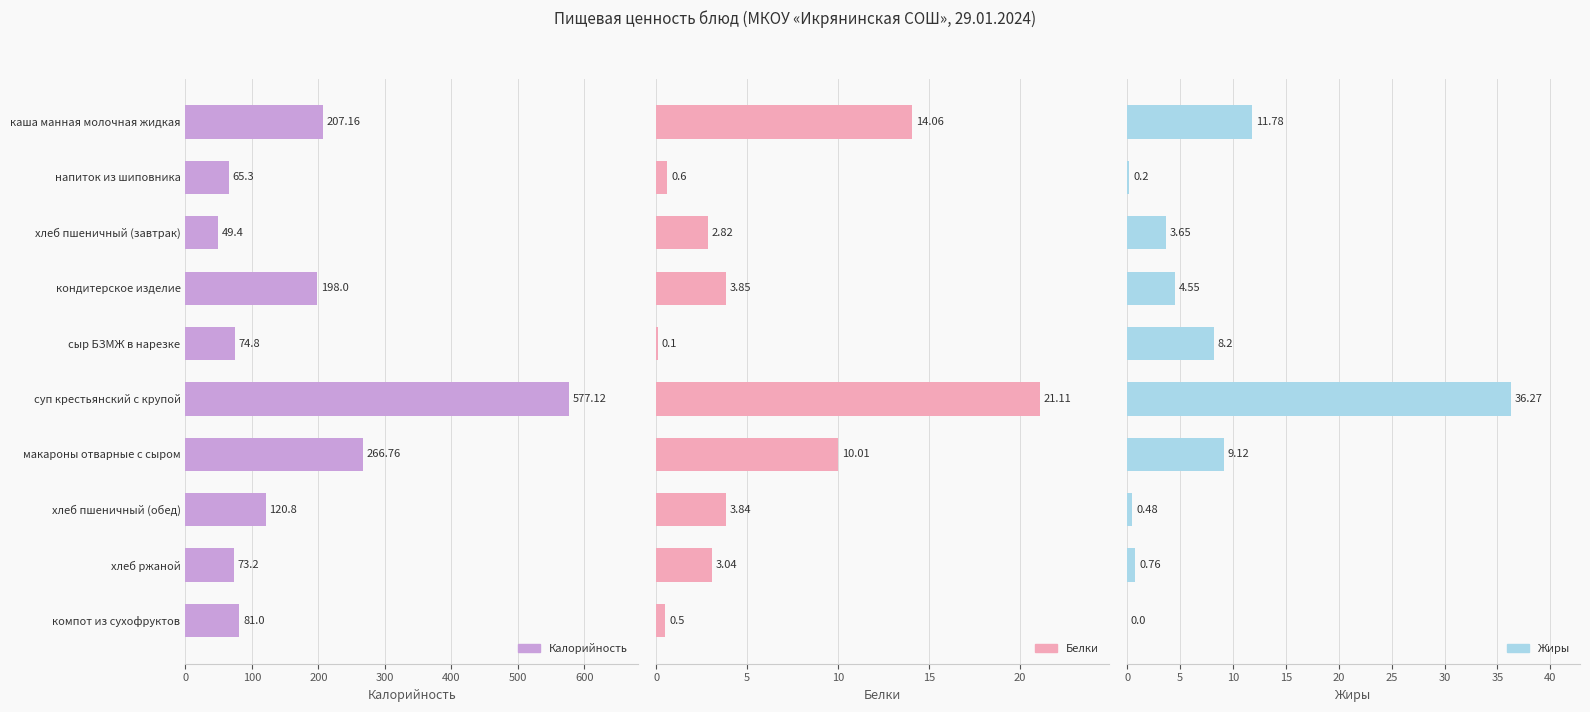

Reading left to right, what are all the values shown in this chart?

Калорийность: 207.2	65.3	49.4	198.0	74.8	577.1	266.8	120.8	73.2	81.0
Белки: 14.1	0.6	2.8	3.9	0.1	21.1	10.0	3.8	3.0	0.5
Жиры: 11.8	0.2	3.6	4.5	8.2	36.3	9.1	0.5	0.8	0.0